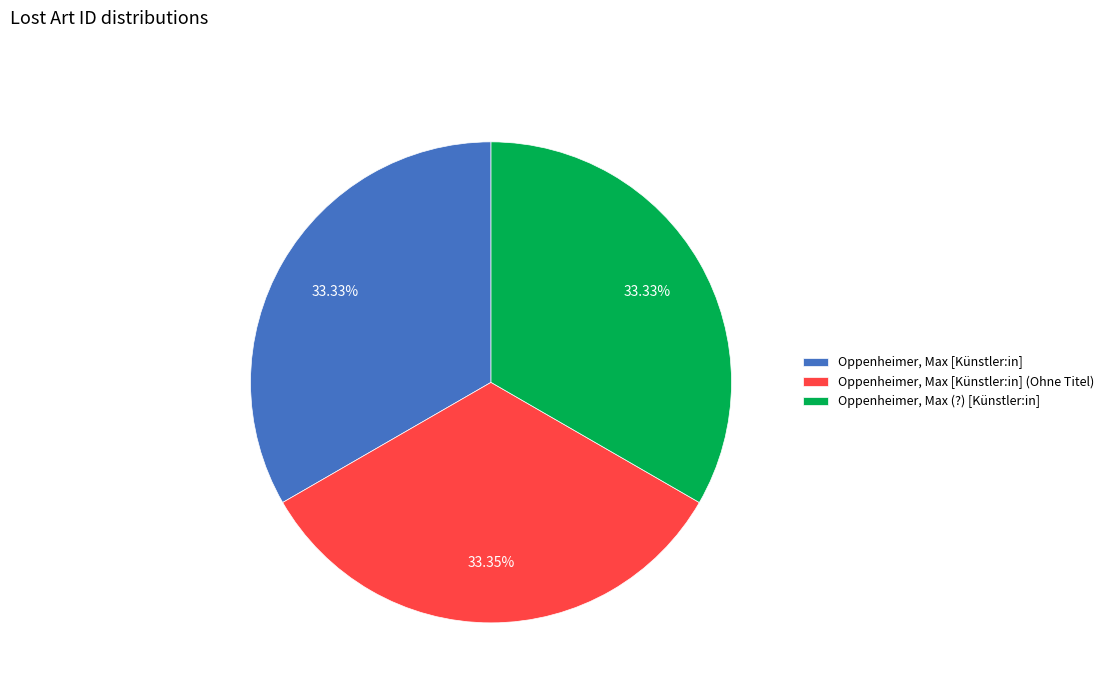

Is Oppenheimer, Max [Künstler:in] the majority of the pie?

No